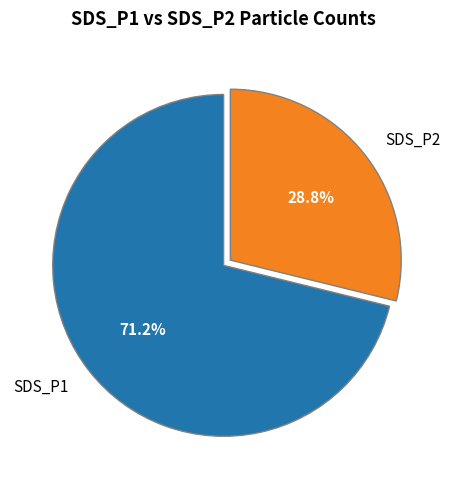

To the nearest percent, what is the average slice percentage?

50%